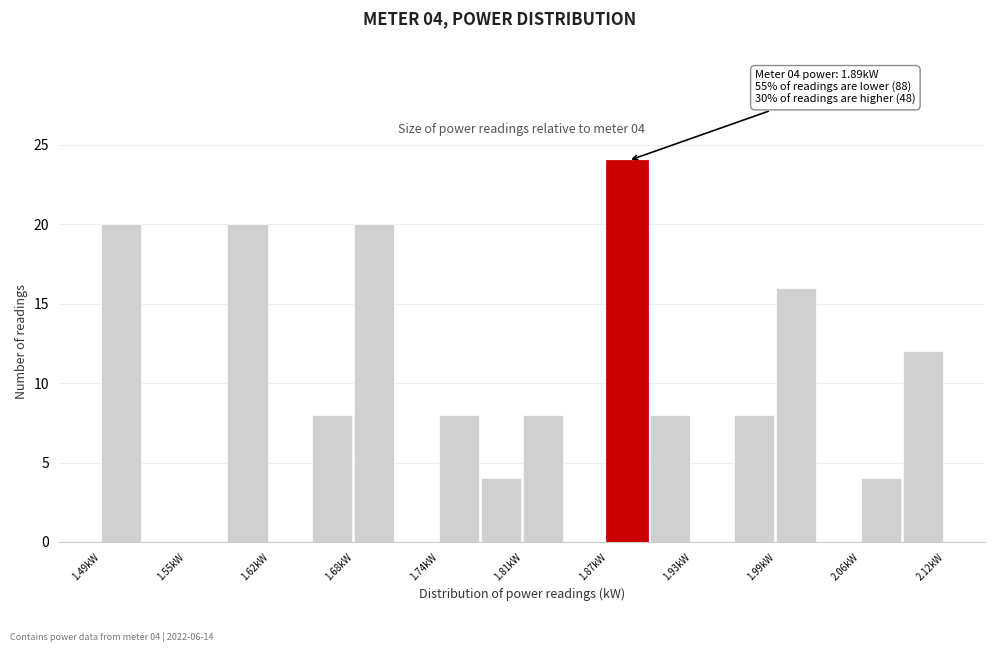

Read against the x-axis, roughly where is the centre of the tallest bar?

1.88